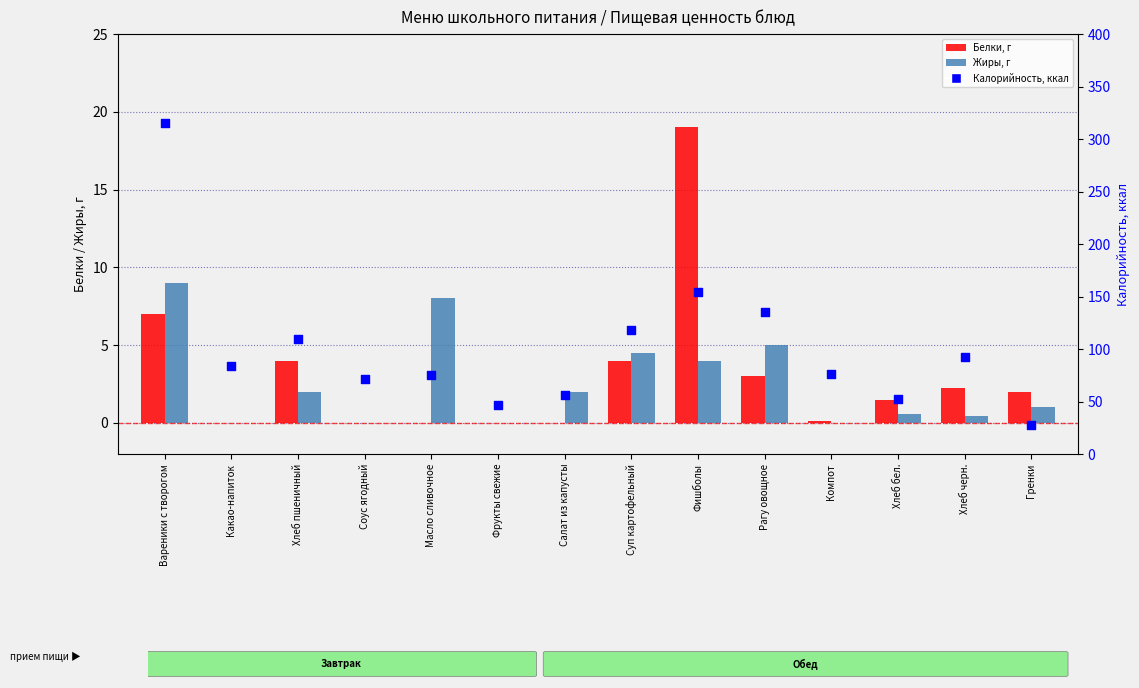

What are all the series names shown in the legend?

Белки, г, Жиры, г, Калорийность, ккал